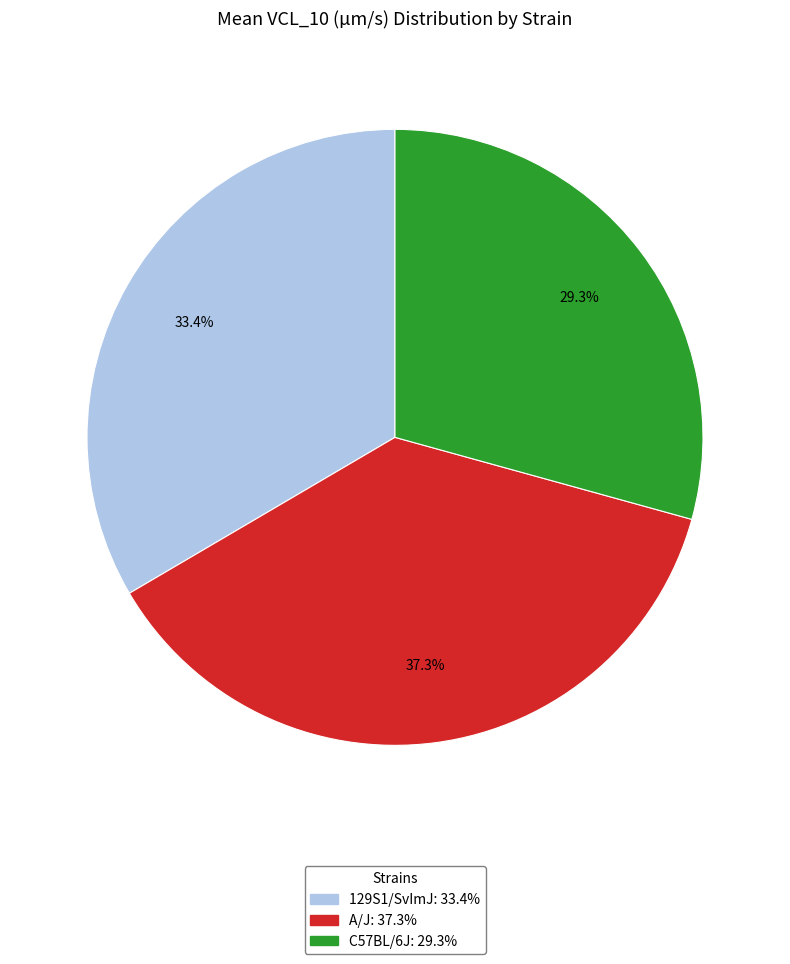

Is there a majority slice in this chart?

No